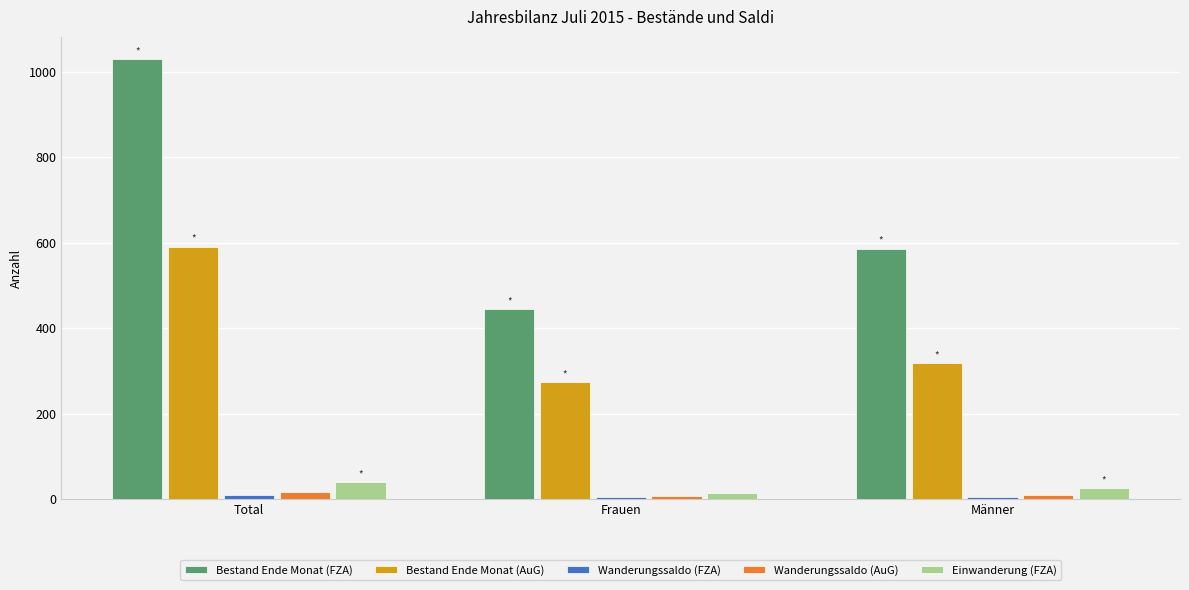

What is the label of the 2nd bar from the left?

Frauen